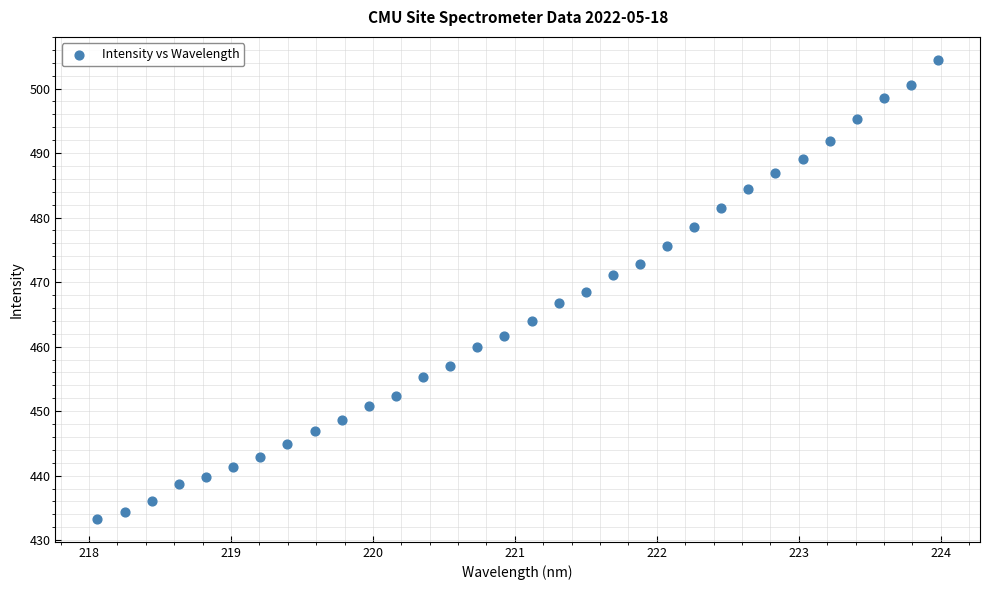

What is the range of X values (max minus min)?

5.9